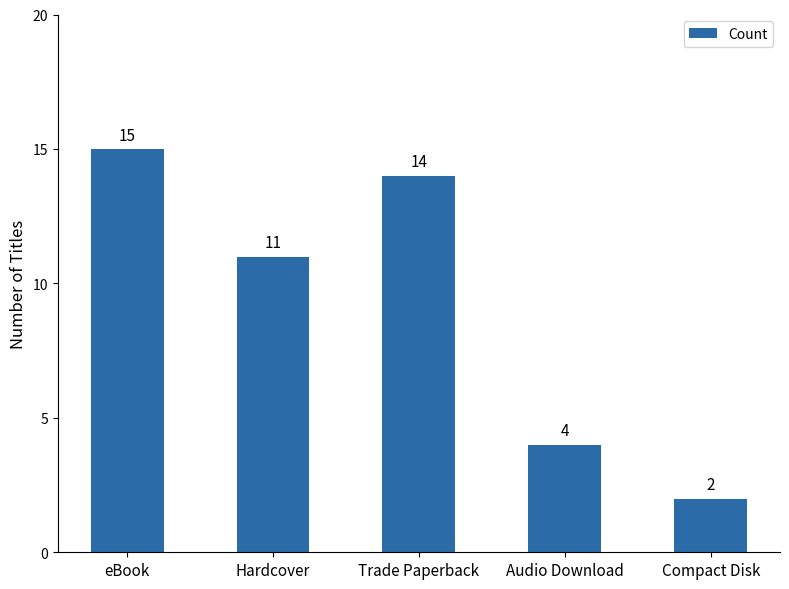

Reading left to right, transcribe all the data shown in this chart.

15	11	14	4	2